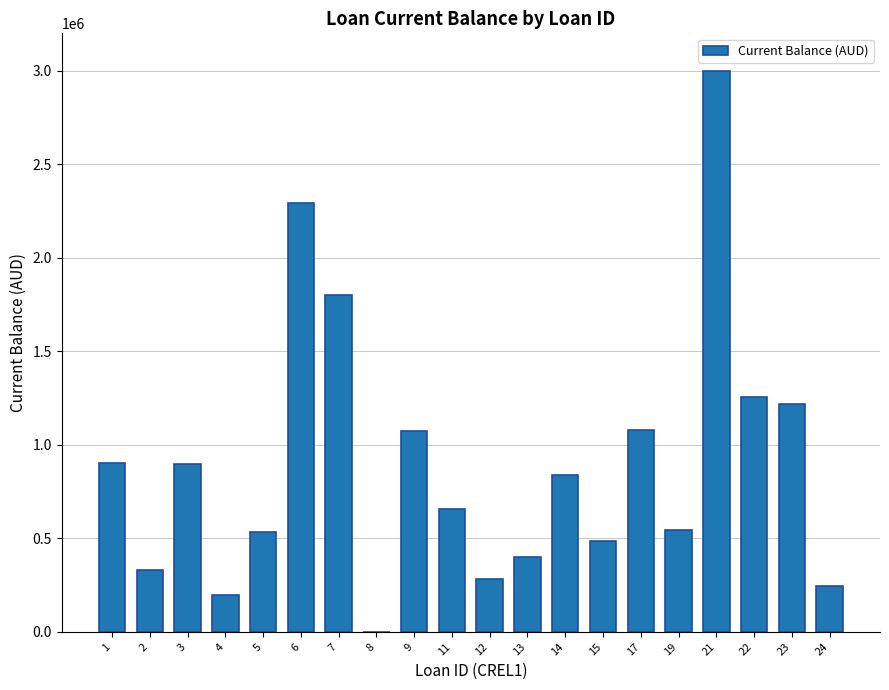

How many categories are shown in the chart?

20